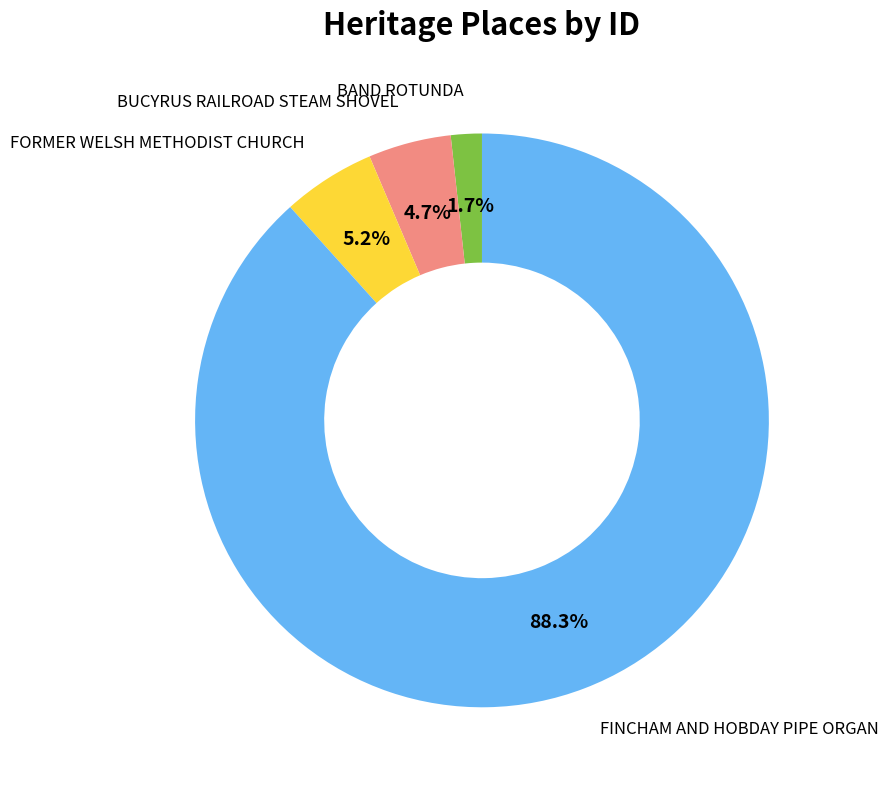

Do BAND ROTUNDA and FINCHAM AND HOBDAY PIPE ORGAN together represent more than half of the pie?

Yes